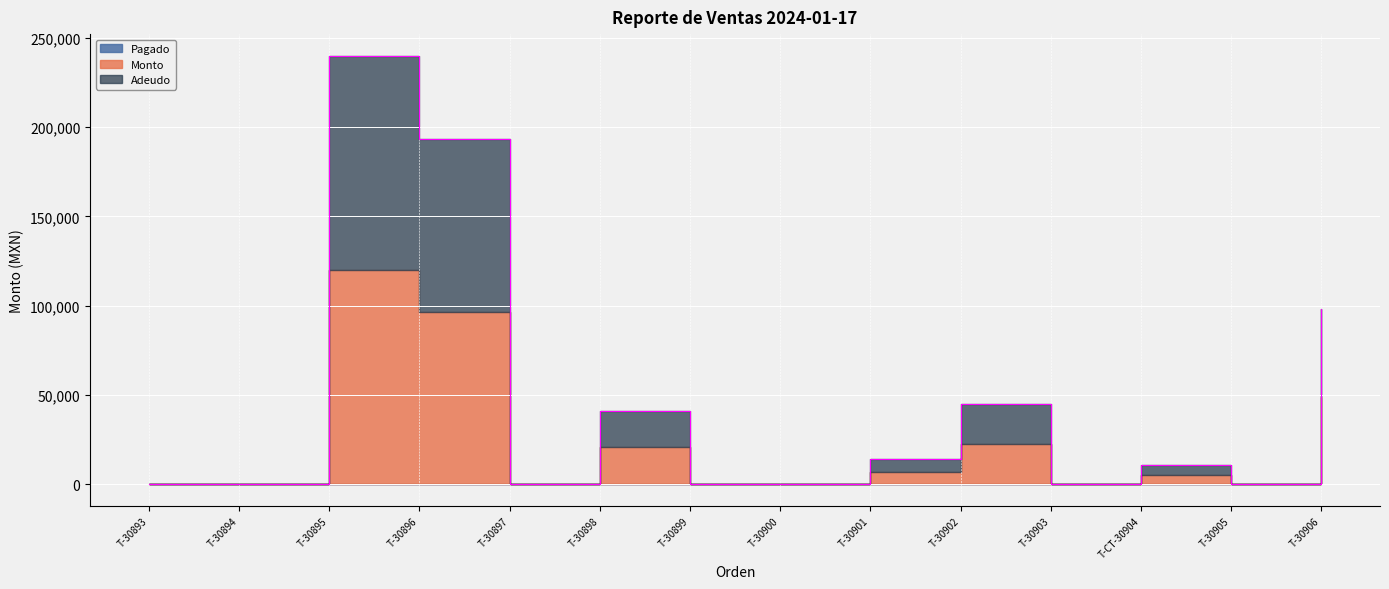

How many values in the Monto series exceed 5384?

7